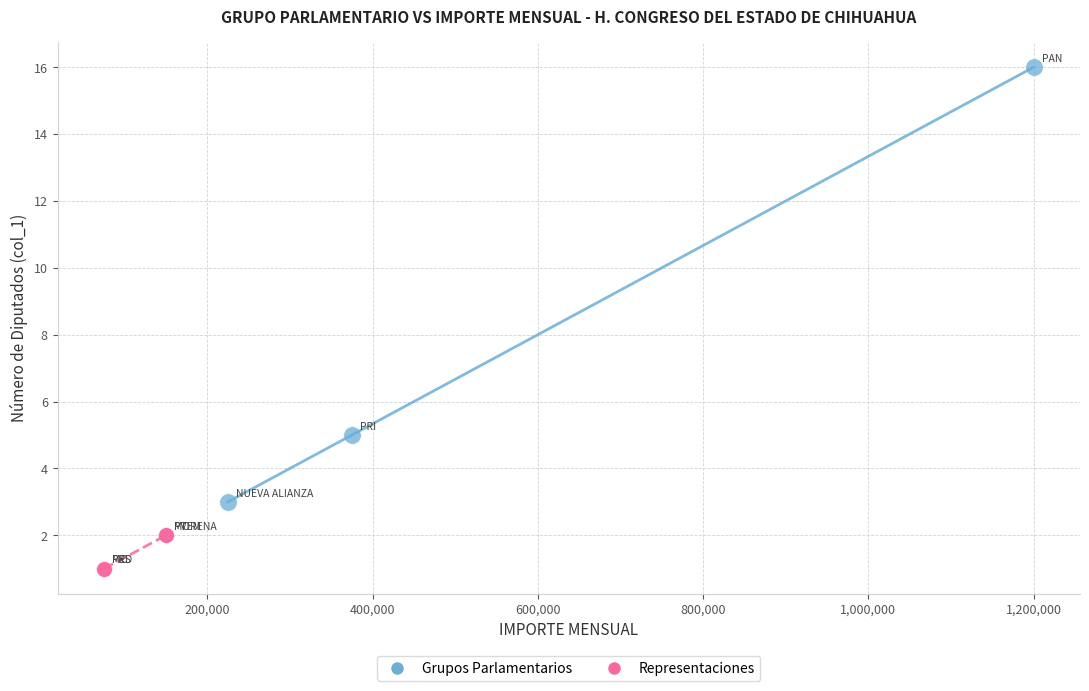

Which series has the widest spread of Y values?

Grupos Parlamentarios